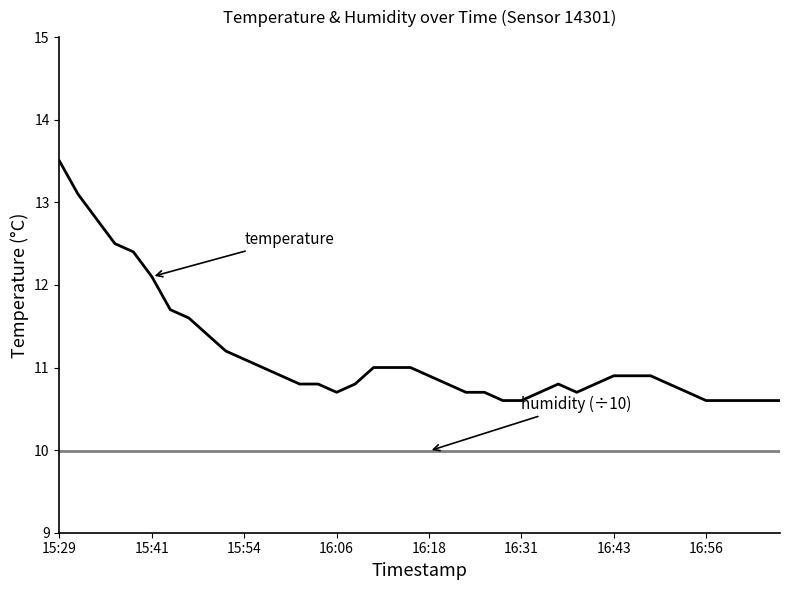

What is the minimum value shown in the chart?

10.0